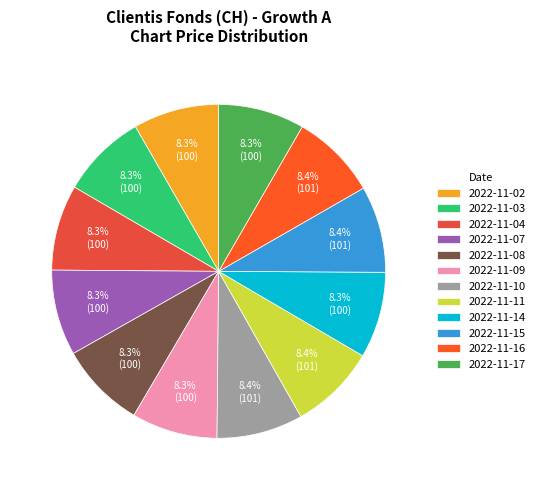

Does any single category account for the majority?

No